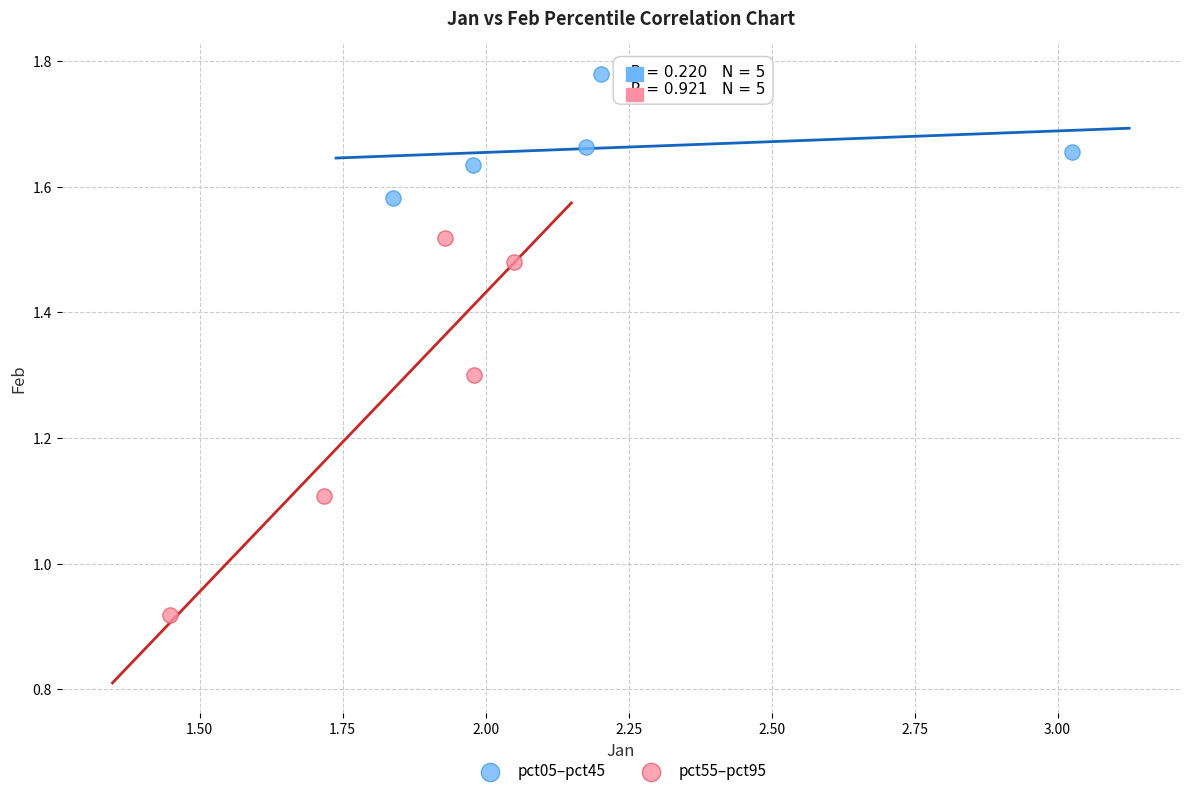

Which series has the widest spread of Y values?

pct55–pct95